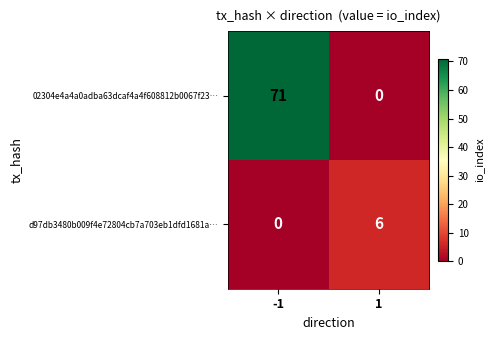

Reading right to left, extract all data points from this chart.

02304e4a4a0adba63dcaf4a4f608812b0067f23…: 0	71
d97db3480b009f4e72804cb7a703eb1dfd1681a…: 6	0